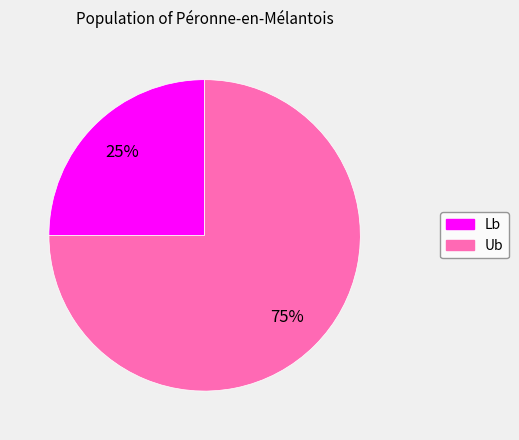

To the nearest percent, what is the average slice percentage?

50%